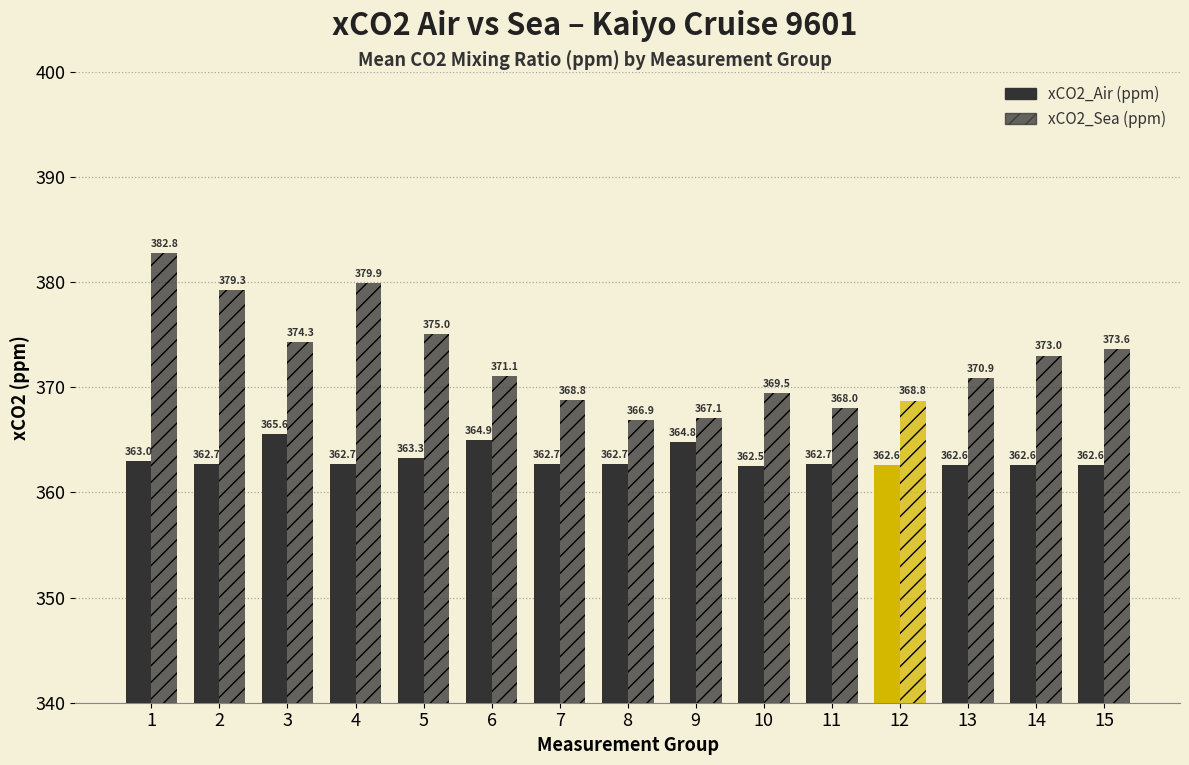

Rank the categories by xCO2_Sea (ppm) value from highest to lowest.

1, 4, 2, 5, 3, 15, 14, 6, 13, 10, 7, 12, 11, 9, 8